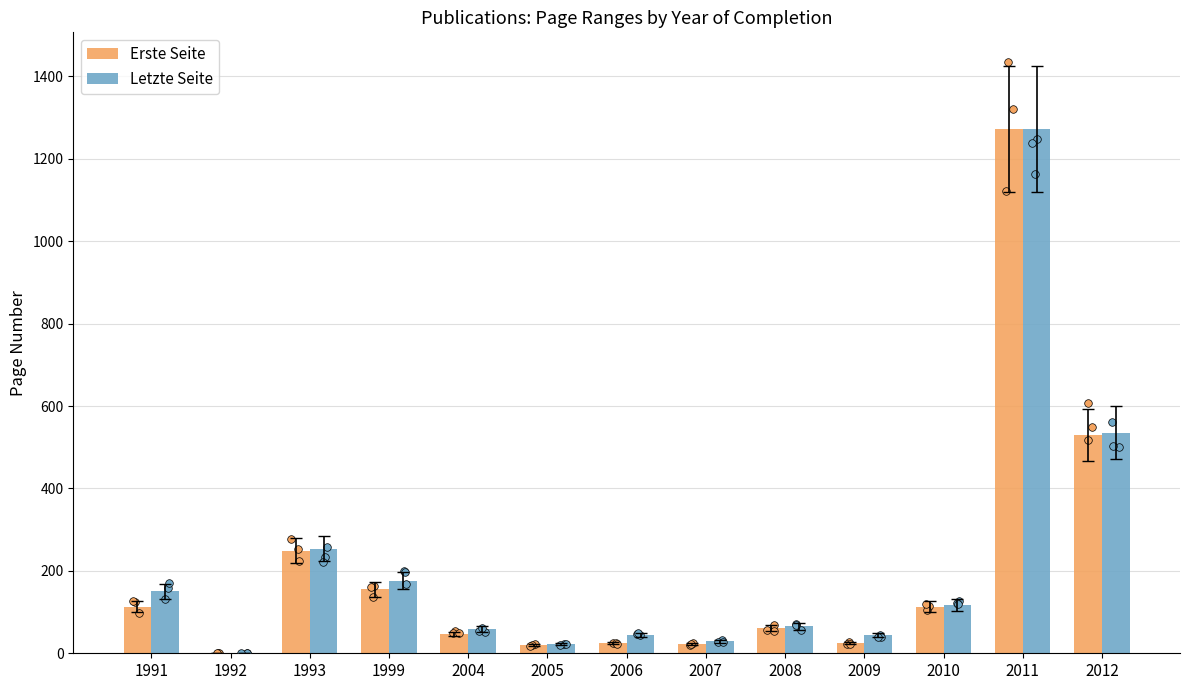

What are all the series names shown in the legend?

Erste Seite, Letzte Seite